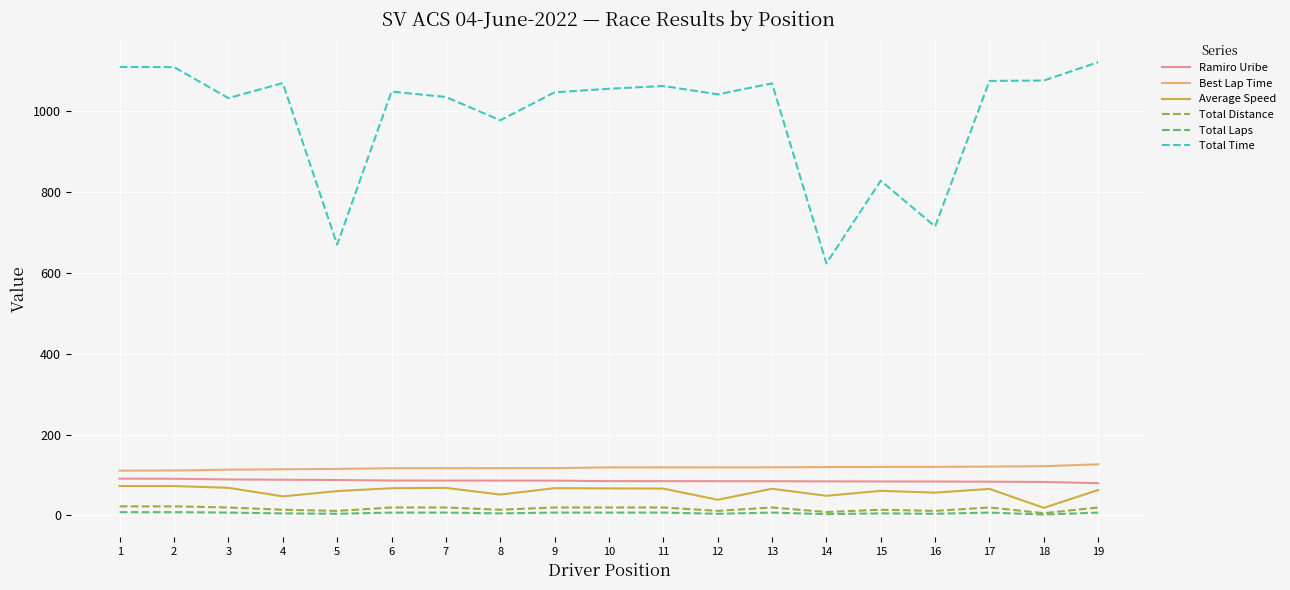

How many lines are shown in the chart?

6